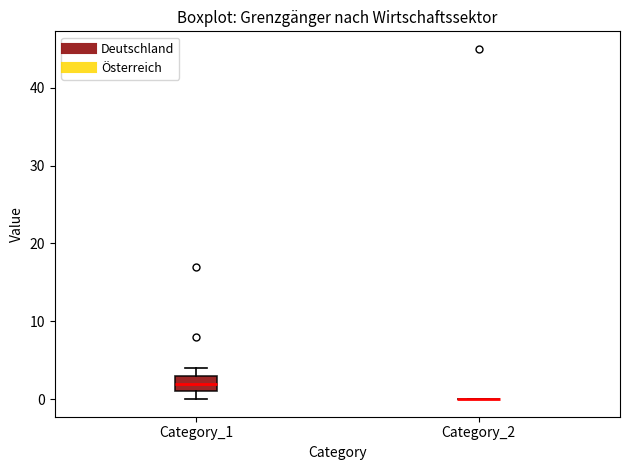

Reading left to right, transcribe this box plot: for each box, give where its median line is, the range the box spans, and where its two whiskers end, as read against the y-axis. The values are not printed on the chart, so give them approximately, as read against the axis.

Category_1: median 2, box 1 to 3, whiskers 0 to 4
Category_2: box collapsed to a line at 0, whiskers 0 to 0